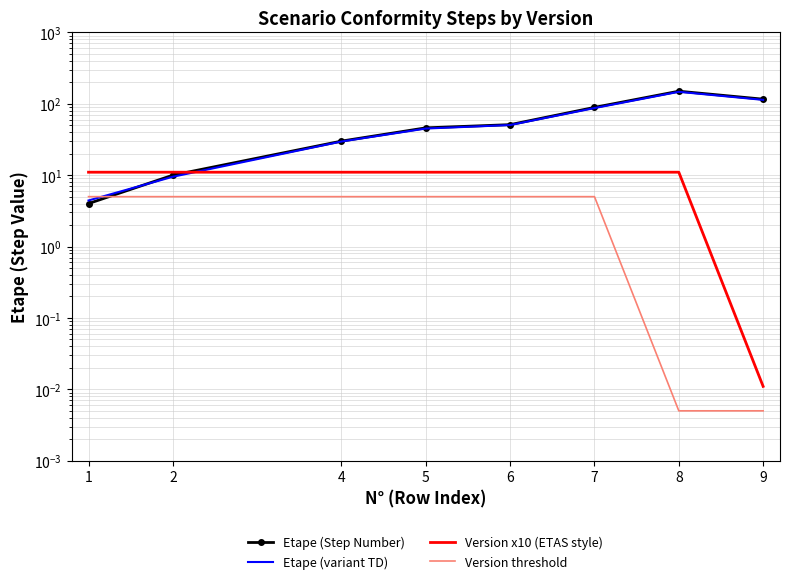

List the series in order of their peak value, lowest first.

Version threshold, Version x10 (ETAS style), Etape (variant TD), Etape (Step Number)